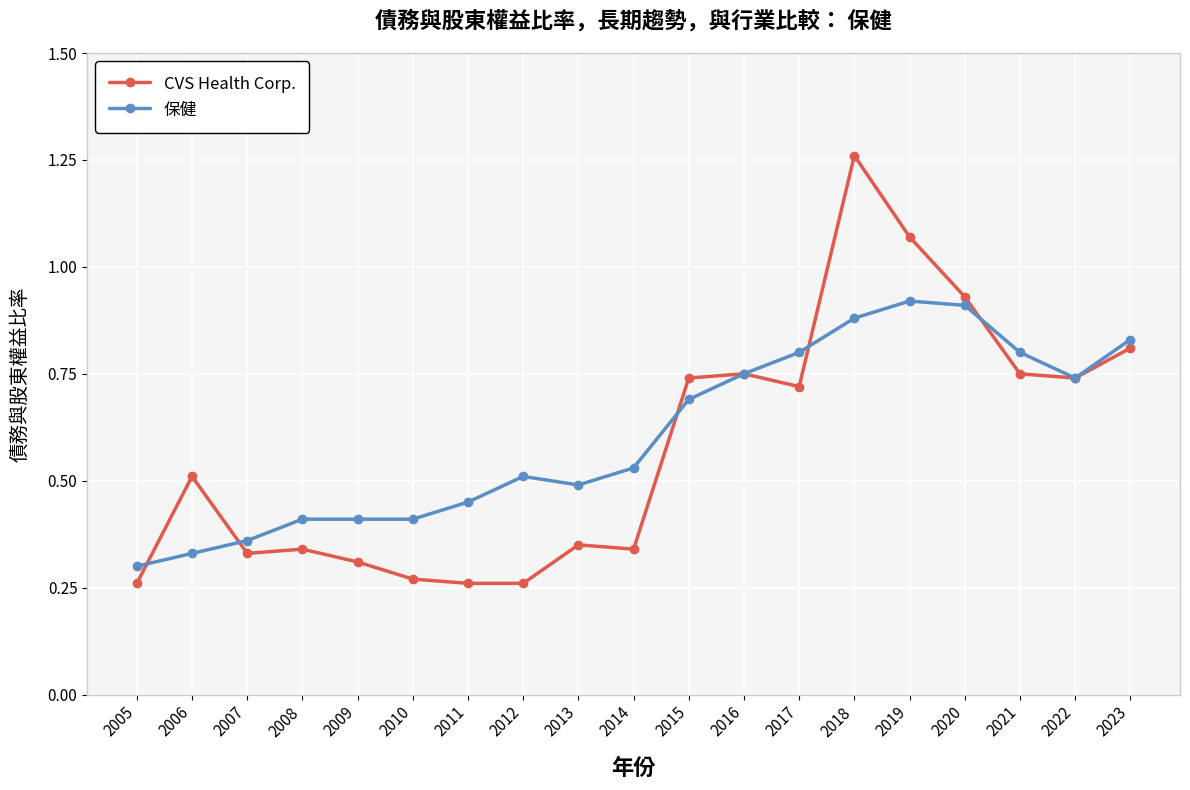

The CVS Health Corp. series shows 0.3 at 2005. True or false?

True